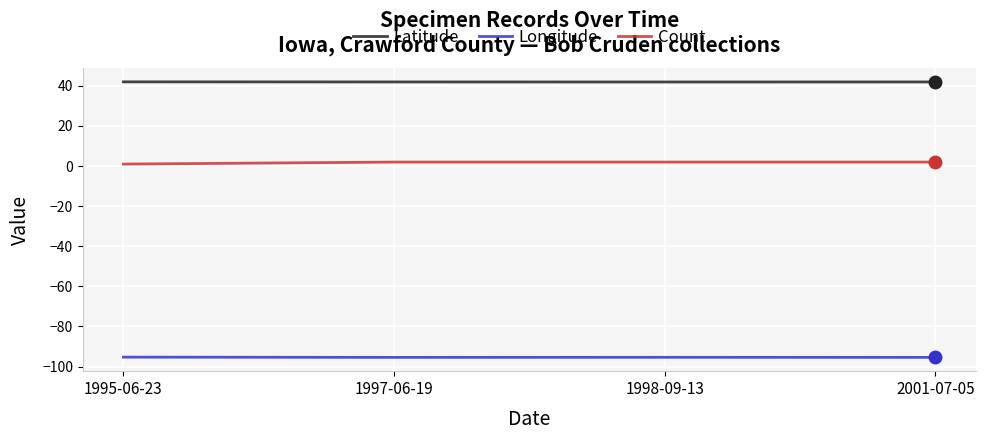

What are all the series names shown in the legend?

Latitude, Longitude, Count